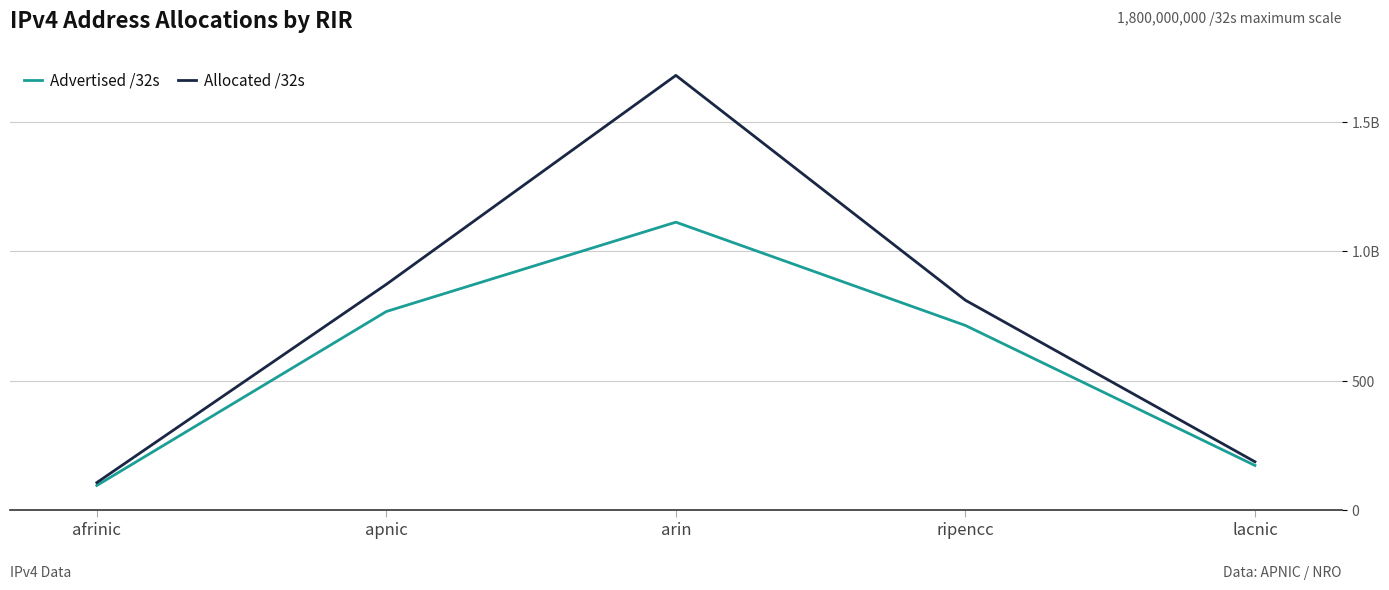

Does the chart have visible grid lines?

Yes